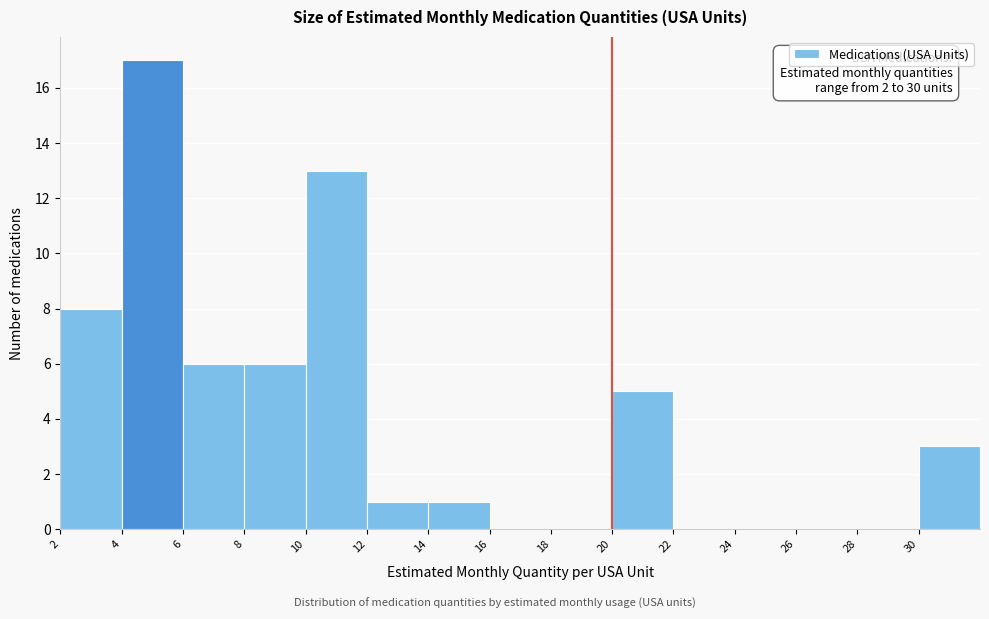

Over which range of the x-axis is the bar tallest?

4 to 6